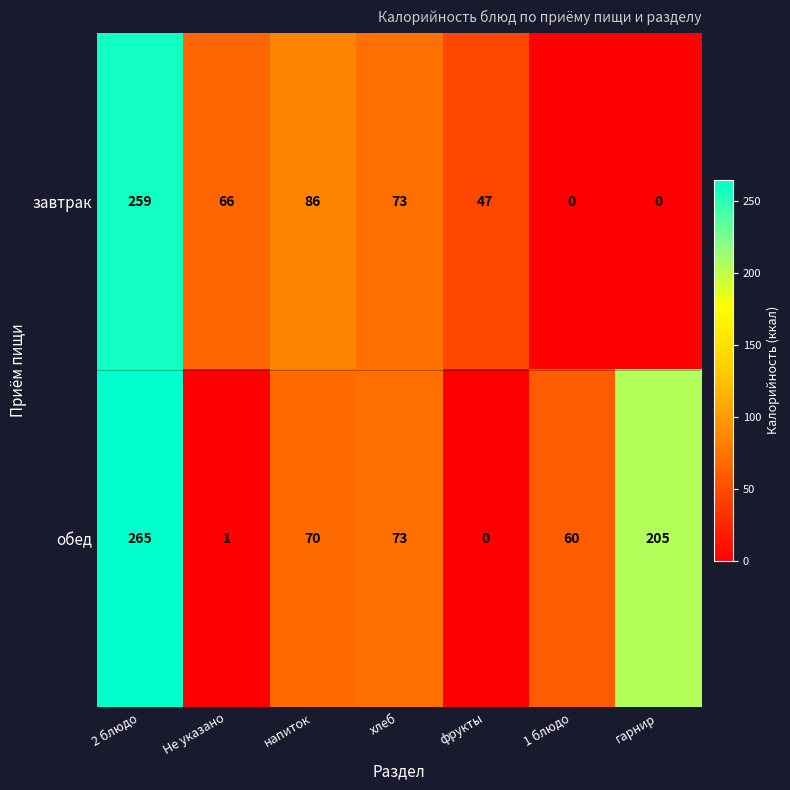

At how many categories does at least one series exceed 181?

2